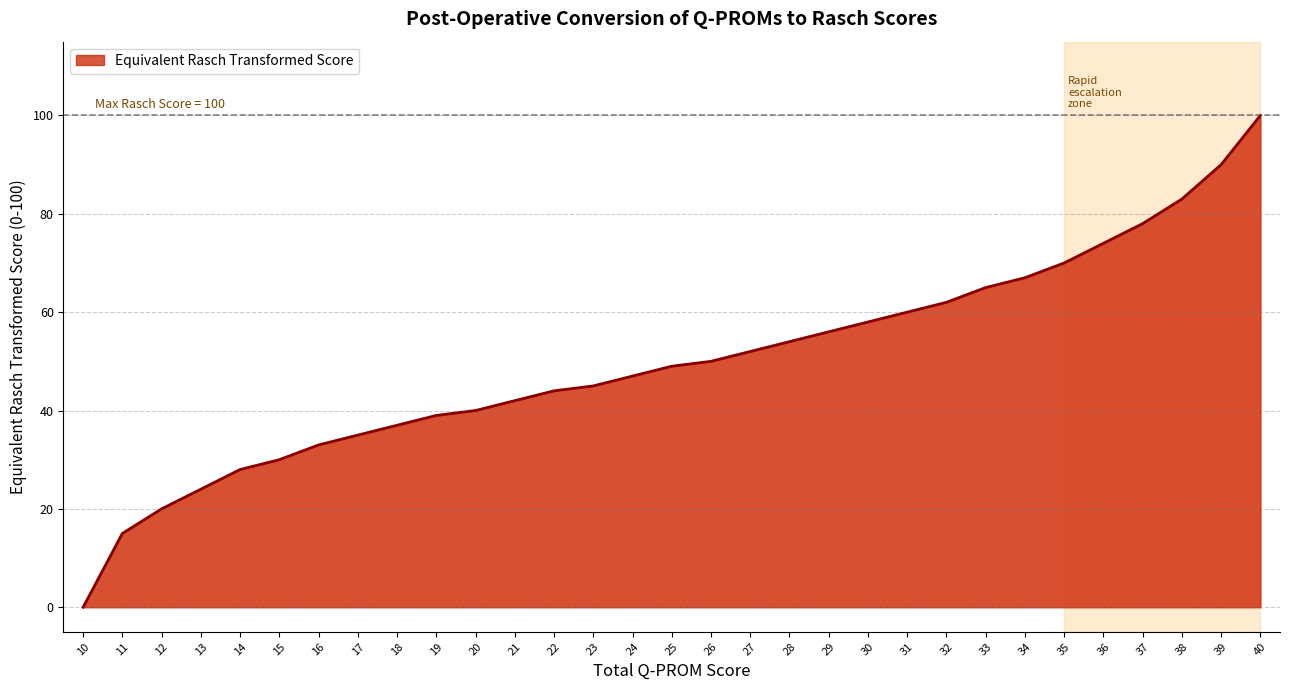

At which category does the chart reach its peak across all series?

40